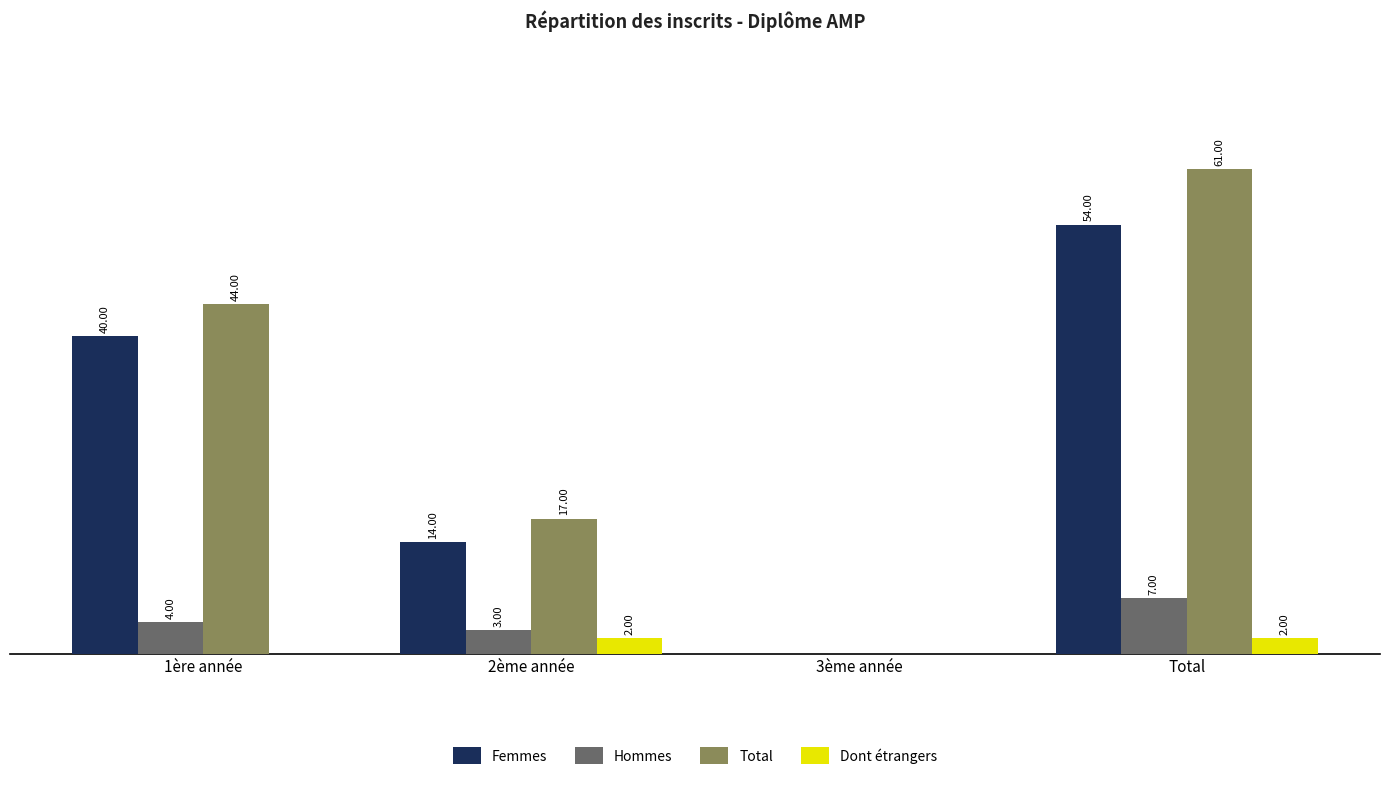

Which series changed the most between 1ère année and 2ème année?

Total